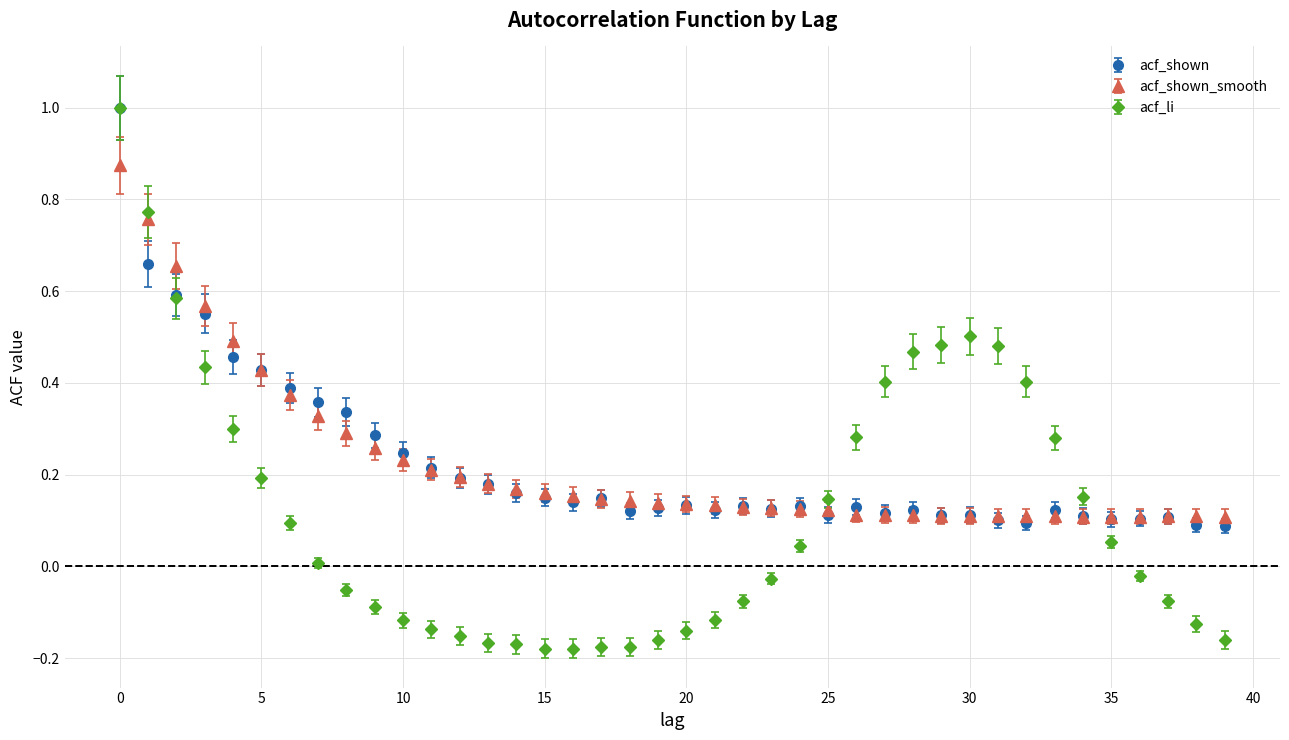

What is the maximum value for acf_li?

1.0